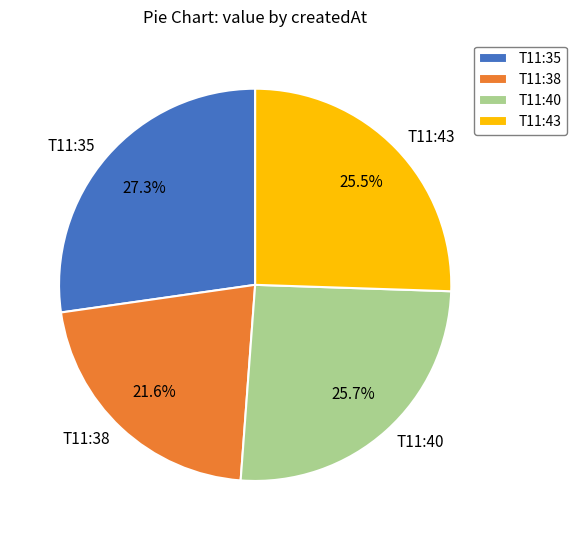

Is there any slice that represents more than half of the pie?

No